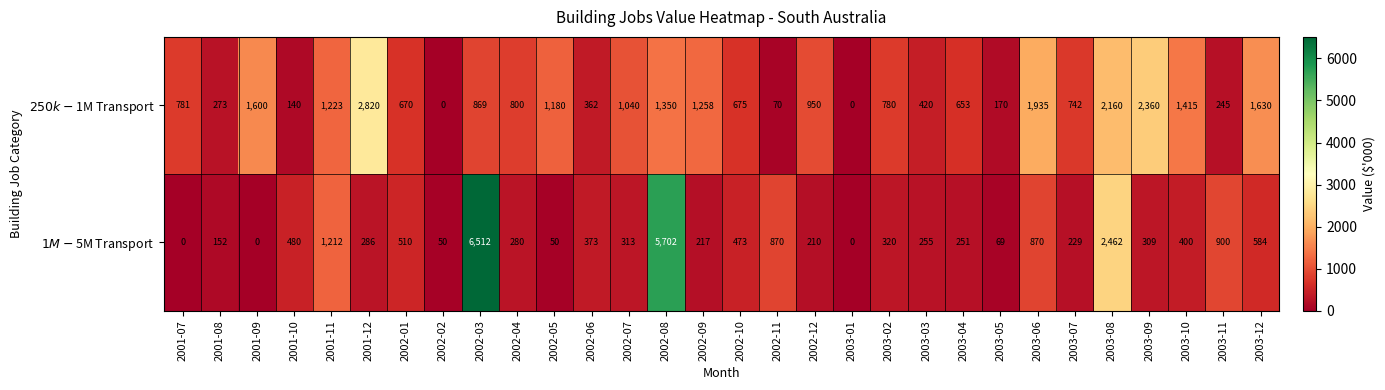

Which label corresponds to the largest value in the chart?

2002-03